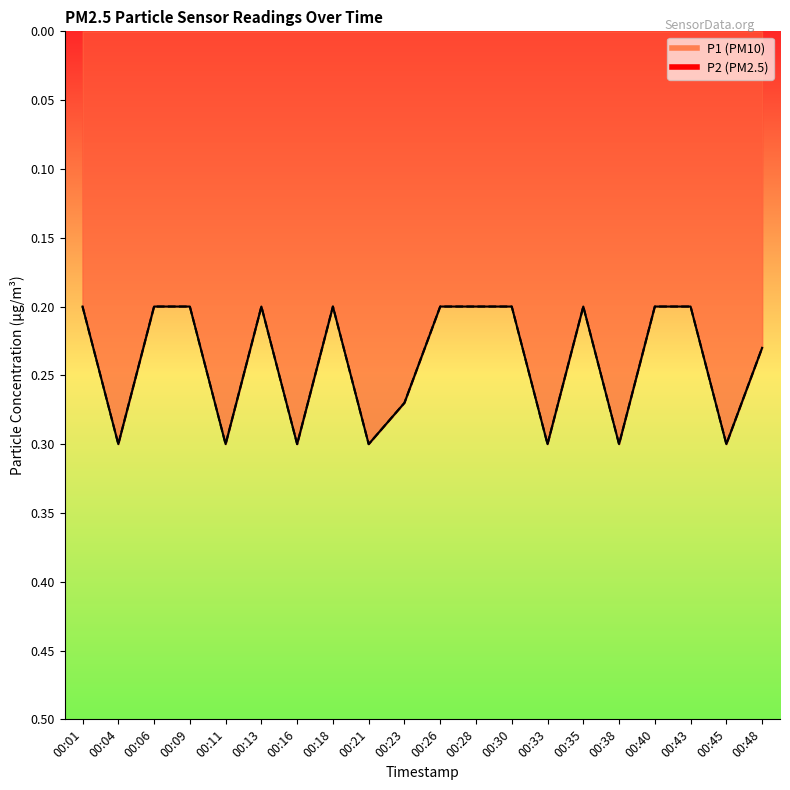

At which category does P1 reach its first local valley?

00:04